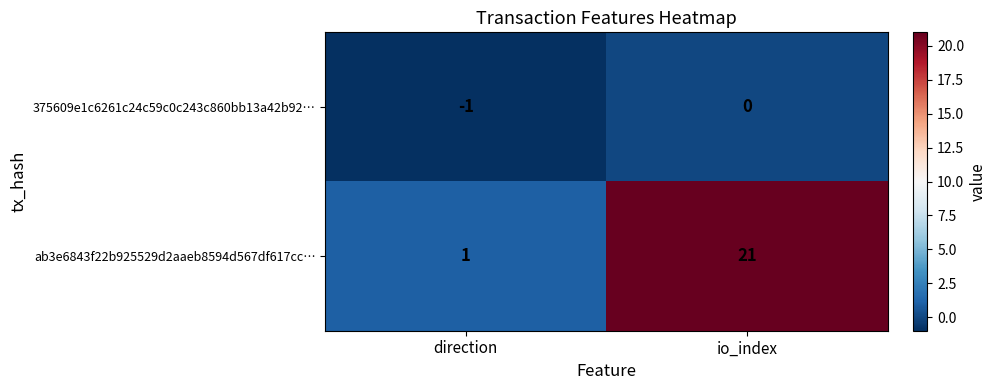

How many values in the 375609e1c6261c24c59c0c243c860bb13a42b92… series are below 0?

1